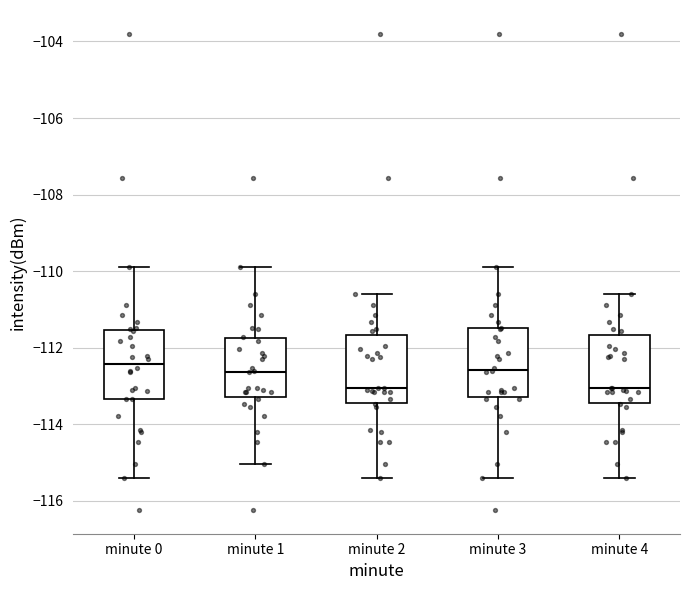

Reading left to right, read every box against the y-axis: the position of its median line, the range the box covers, and the ends of its whiskers. The values are not printed on the chart, so give them approximately, as read against the axis.

minute 0: median -112.4, box -113.4 to -111.6, whiskers -115.4 to -109.8
minute 1: median -112.6, box -113.2 to -111.8, whiskers -115.0 to -109.8
minute 2: median -113.0, box -113.4 to -111.6, whiskers -115.4 to -110.6
minute 3: median -112.6, box -113.2 to -111.4, whiskers -115.4 to -109.8
minute 4: median -113.0, box -113.4 to -111.6, whiskers -115.4 to -110.6